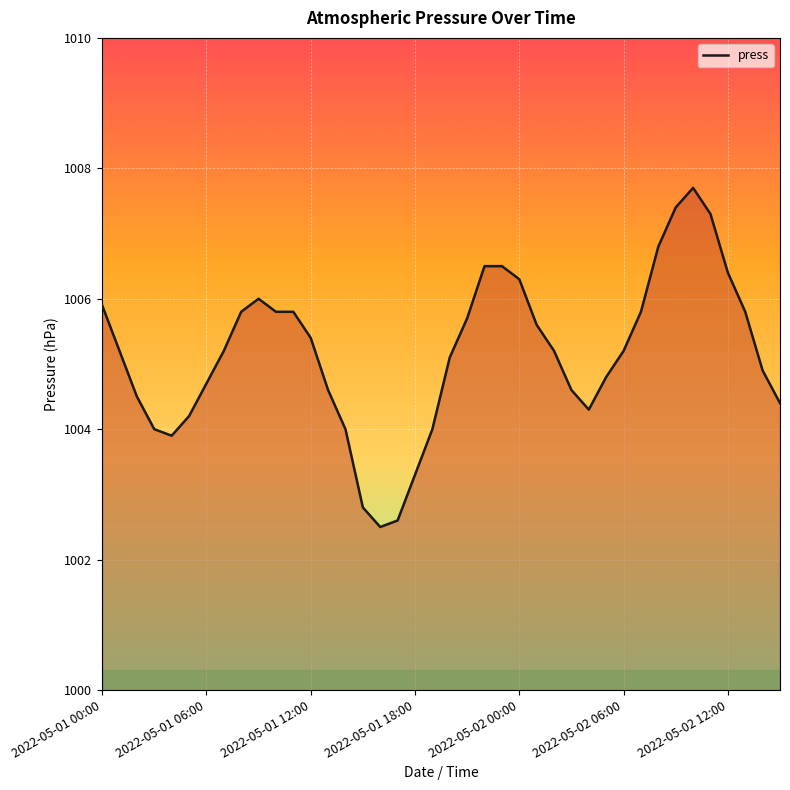

Does the chart have visible grid lines?

Yes